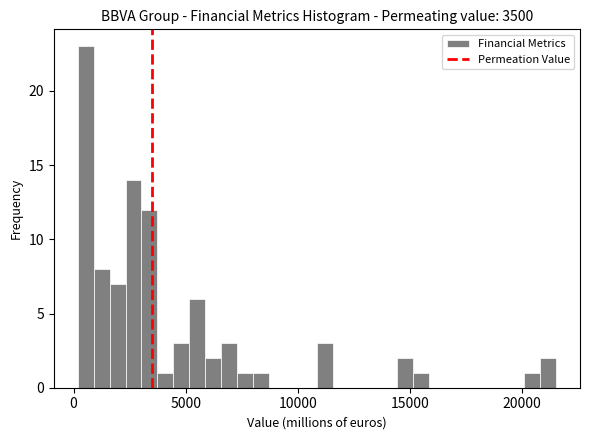

Around what value on the x-axis is the tallest bar? Give the approximate position of its centre, as read against the axis.

500